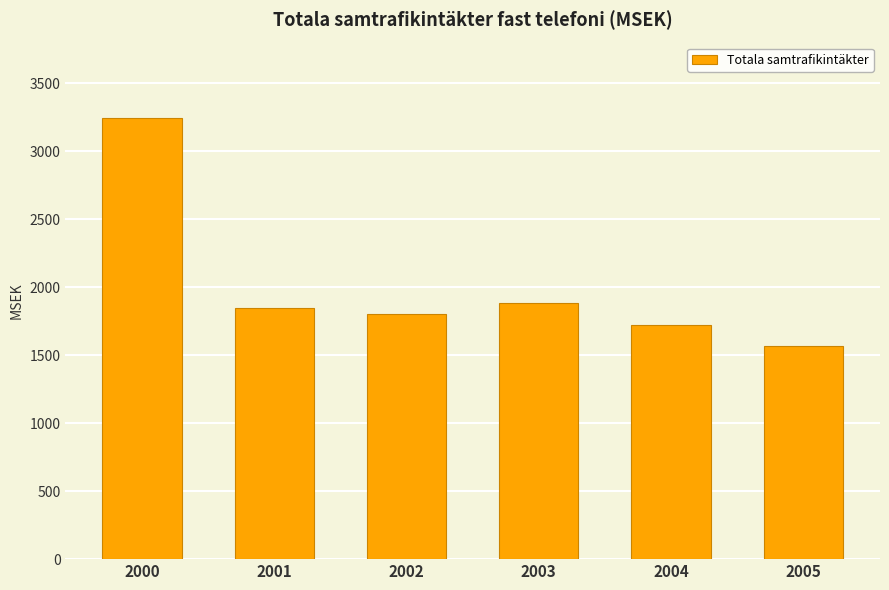

List the labels in order of value, smallest first.

2005, 2004, 2002, 2001, 2003, 2000